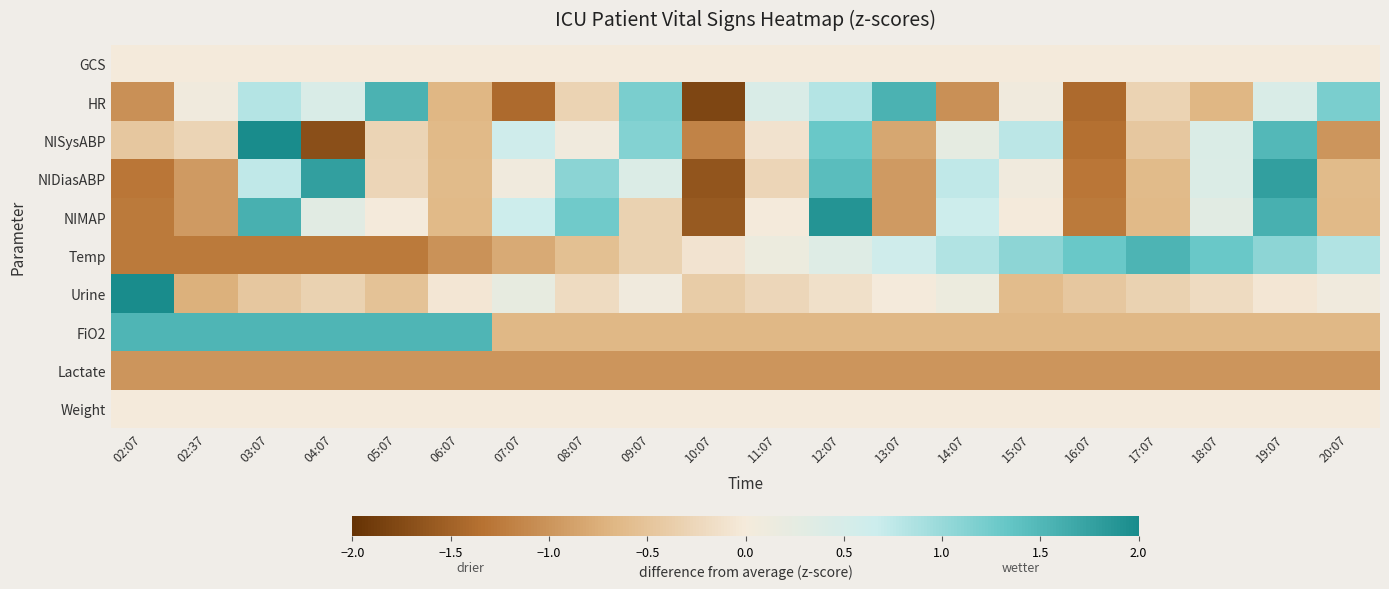

Between 08:07 and 03:07, which is larger?

08:07